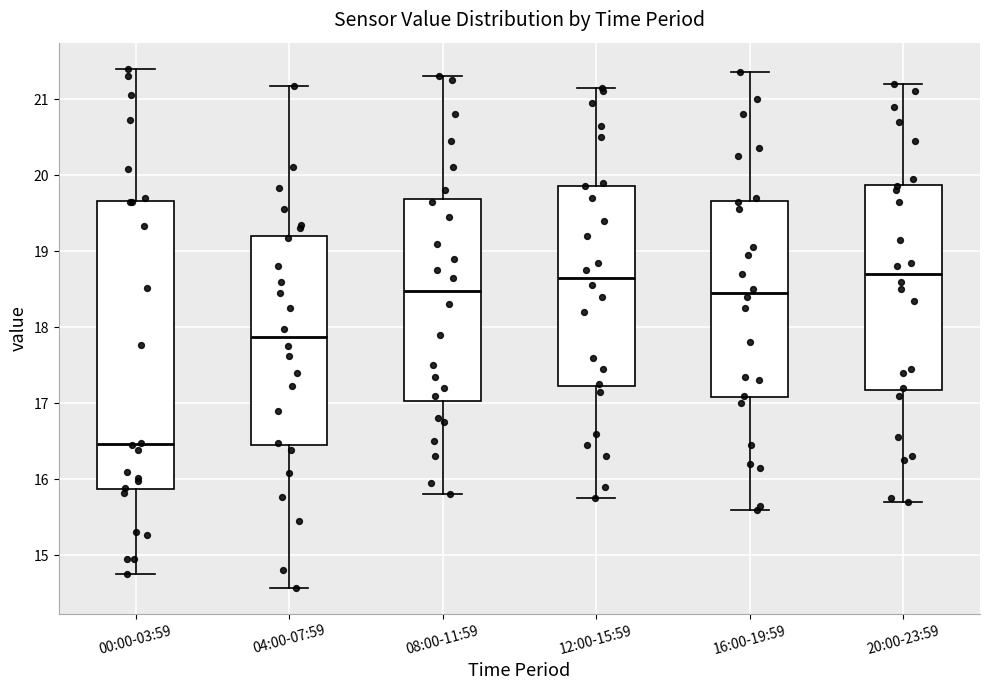

Reading left to right, transcribe this box plot: for each box, give where its median line is, the range the box spans, and where its two whiskers end, as read against the y-axis. The values are not printed on the chart, so give them approximately, as read against the axis.

00:00-03:59: median 16.5, box 15.9 to 19.7, whiskers 14.8 to 21.4
04:00-07:59: median 17.9, box 16.5 to 19.2, whiskers 14.6 to 21.2
08:00-11:59: median 18.5, box 17.0 to 19.7, whiskers 15.8 to 21.3
12:00-15:59: median 18.7, box 17.2 to 19.9, whiskers 15.8 to 21.2
16:00-19:59: median 18.5, box 17.1 to 19.7, whiskers 15.6 to 21.4
20:00-23:59: median 18.7, box 17.2 to 19.9, whiskers 15.7 to 21.2